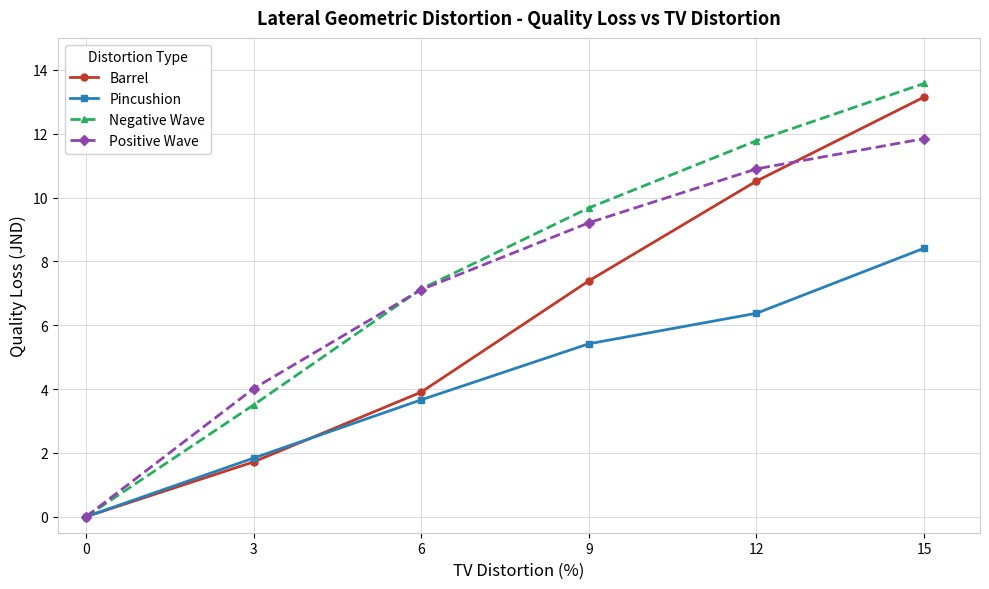

Reading left to right, what are all the values shown in this chart?

Barrel: 0.0	1.7	3.9	7.4	10.5	13.1
Pincushion: 0.0	1.8	3.7	5.4	6.4	8.4
Negative Wave: 0.0	3.5	7.1	9.7	11.8	13.6
Positive Wave: 0.0	4.0	7.1	9.2	10.9	11.8